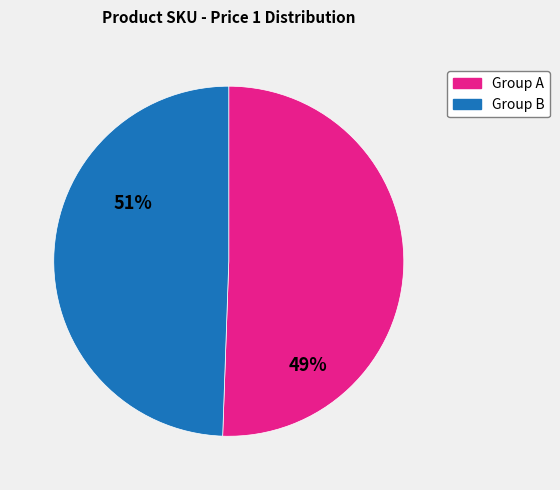

Does any single category account for the majority?

Yes